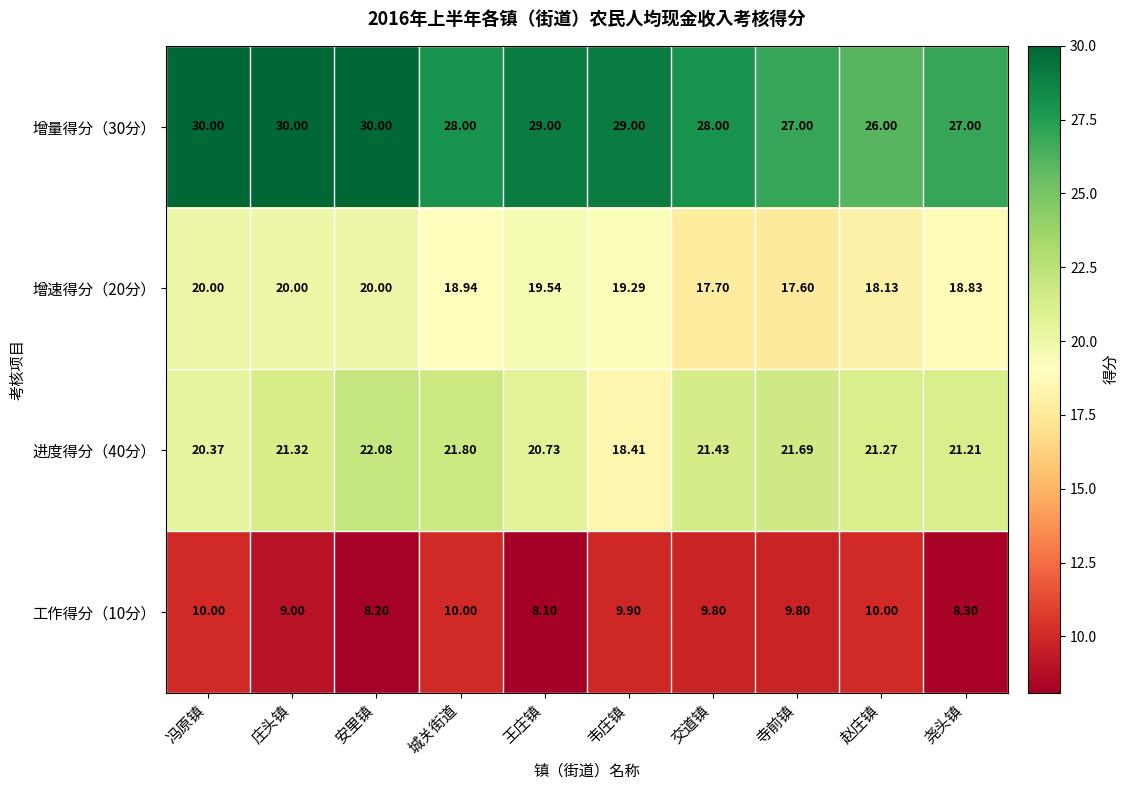

Which category has the lowest value in the 增速得分（20分） series?

寺前镇